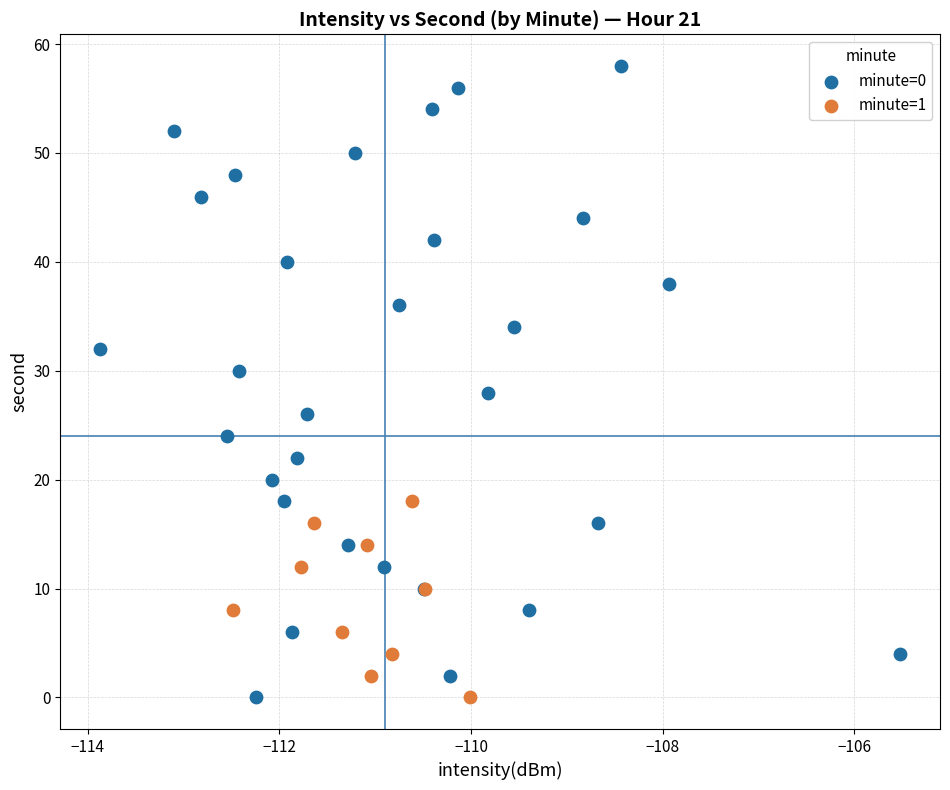

Which series reaches the maximum Y coordinate?

minute=0